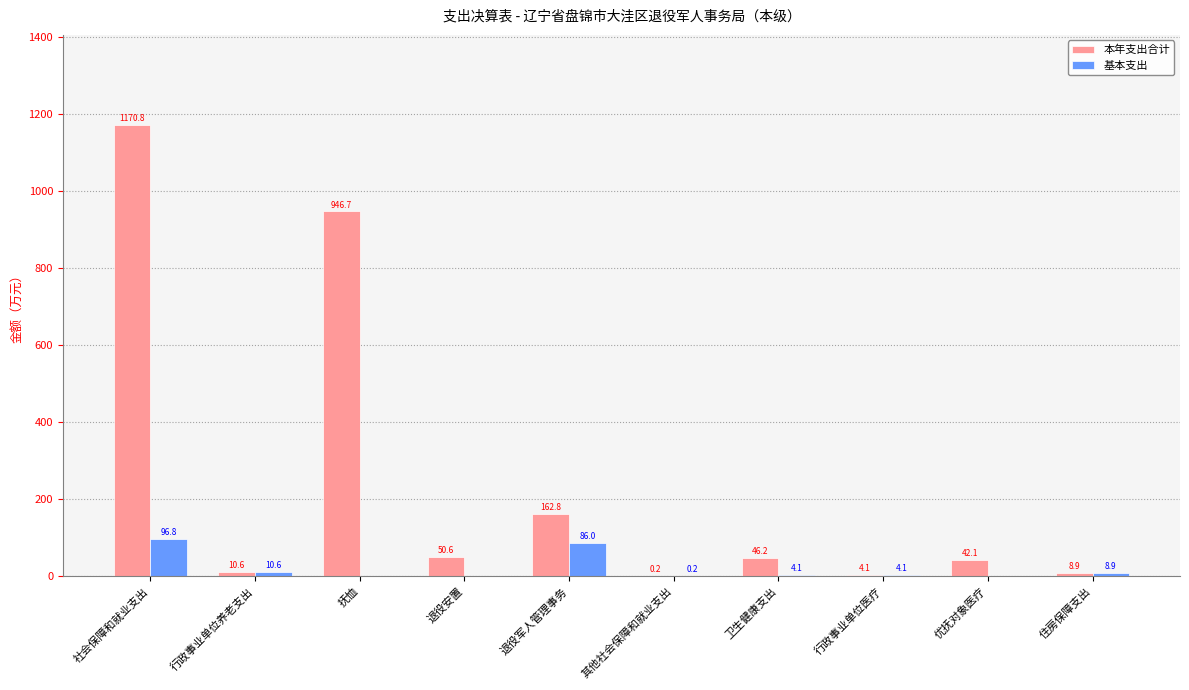

How many data points does each series have?

10